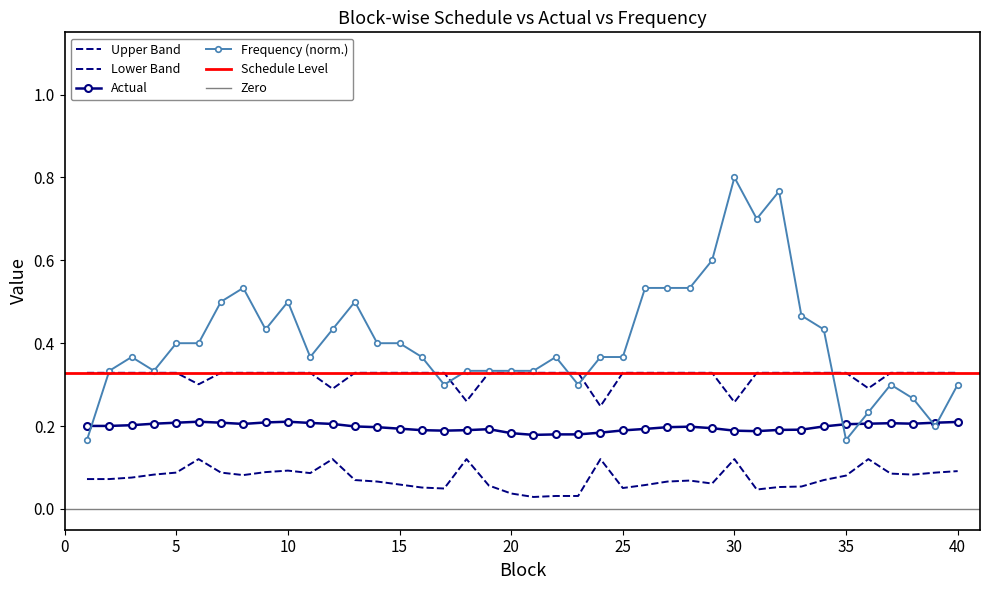

What is the value of the Actual point at the 19th from the left?

0.2